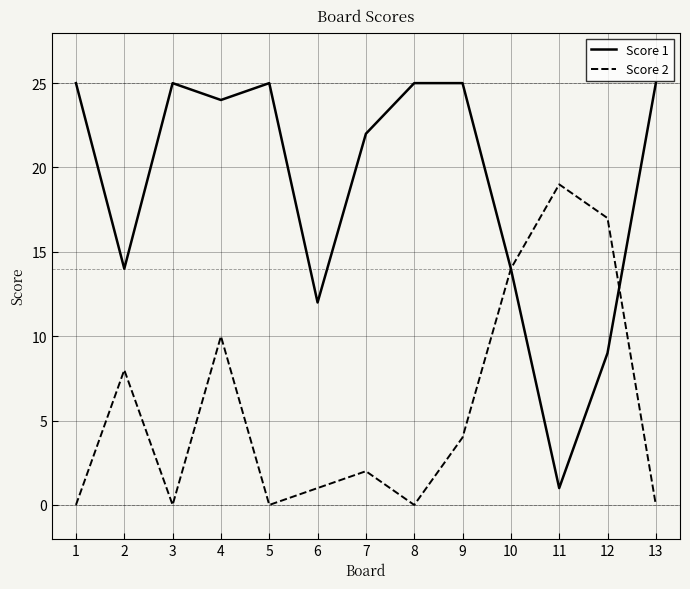

Which series has the widest spread of values?

Score 1